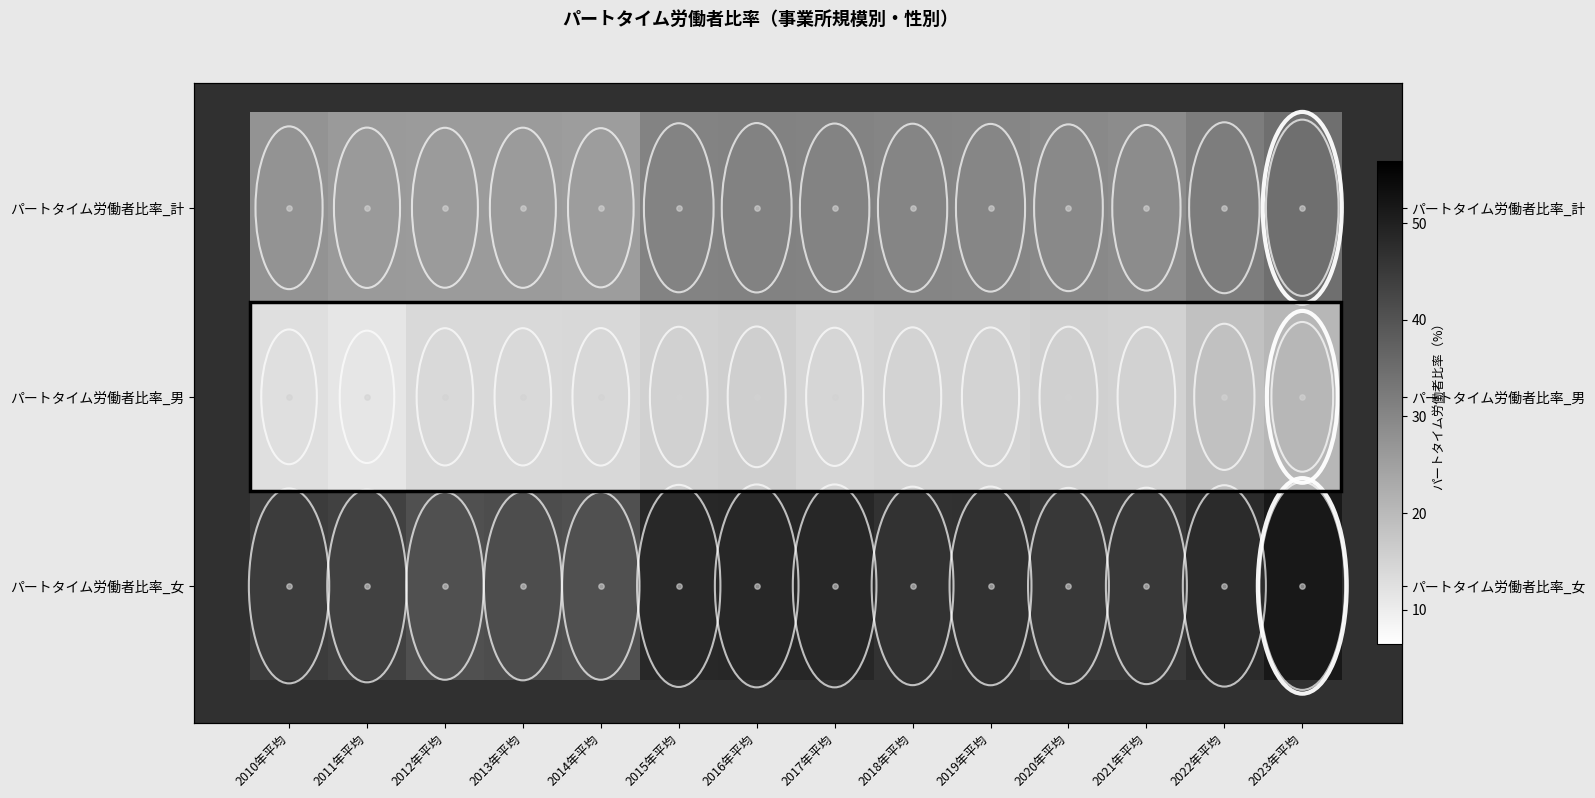

At how many categories does at least one series exceed 45?

9